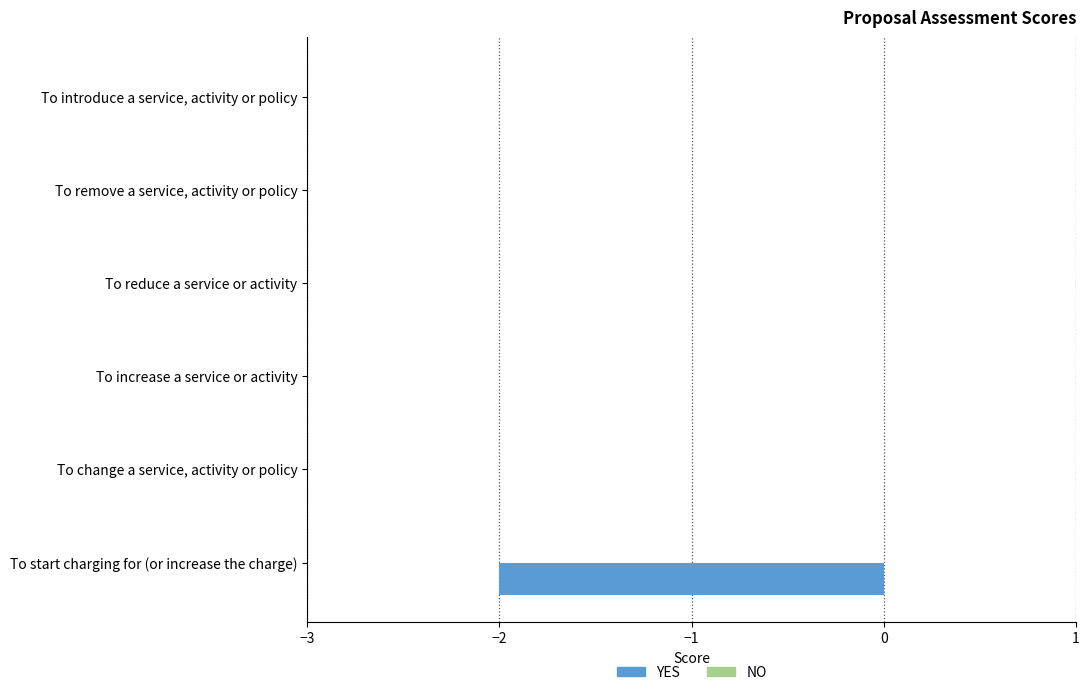

Are the bars horizontal?

Yes